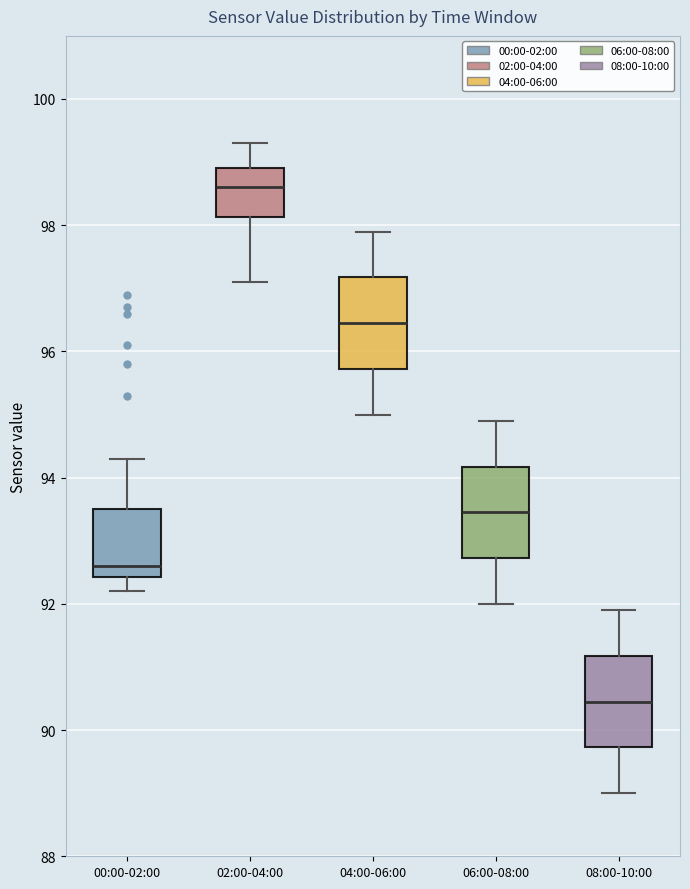

Reading left to right, transcribe this box plot: for each box, give where its median line is, the range the box spans, and where its two whiskers end, as read against the y-axis. The values are not printed on the chart, so give them approximately, as read against the axis.

00:00-02:00: median 92.6, box 92.4 to 93.6, whiskers 92.2 to 94.4
02:00-04:00: median 98.6, box 98.2 to 99.0, whiskers 97.2 to 99.4
04:00-06:00: median 96.4, box 95.8 to 97.2, whiskers 95.0 to 98.0
06:00-08:00: median 93.4, box 92.8 to 94.2, whiskers 92.0 to 95.0
08:00-10:00: median 90.4, box 89.8 to 91.2, whiskers 89.0 to 92.0